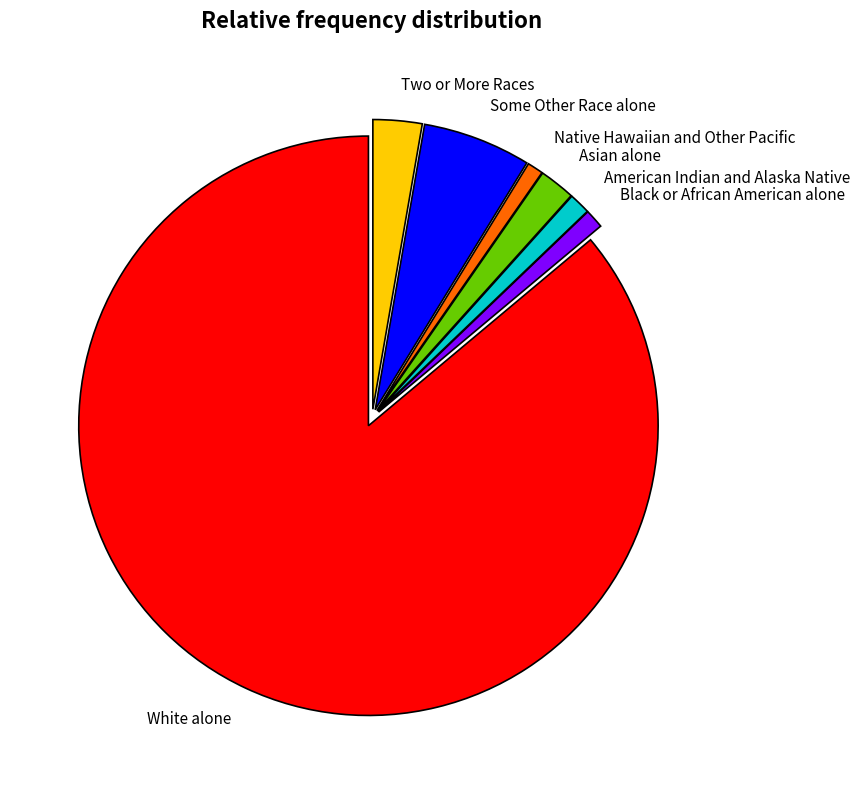

Approximately how many times larger is the value at White alone compared to Native Hawaiian and Other Pacific?

96.9